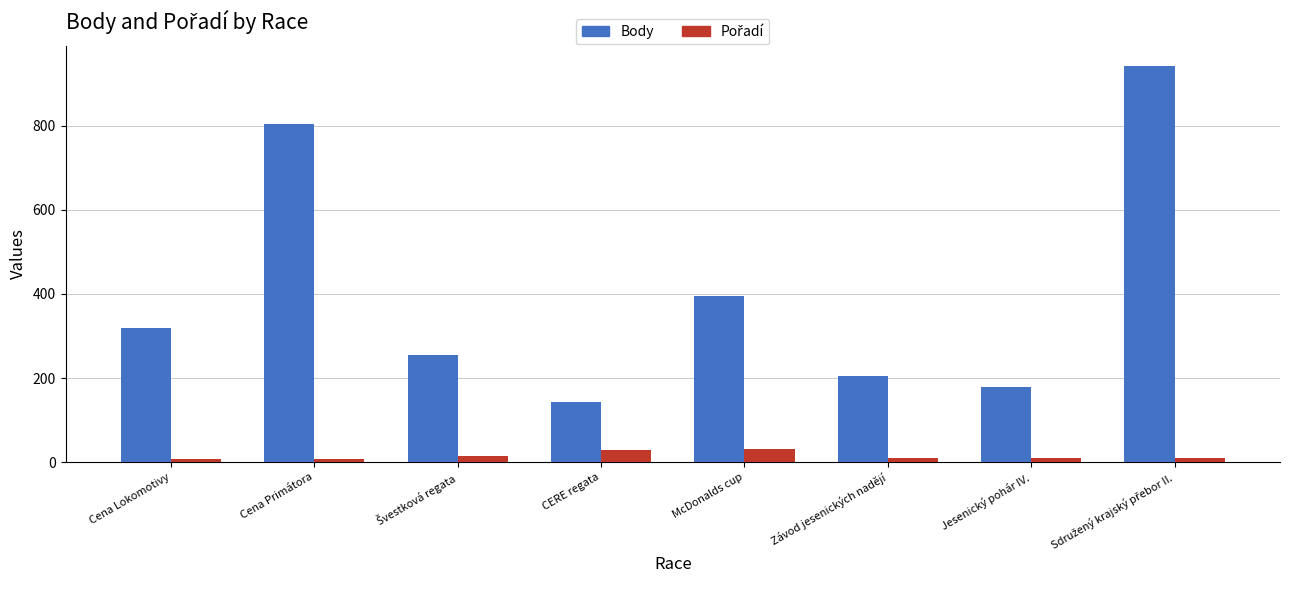

Which series has the largest range (max minus min)?

Body